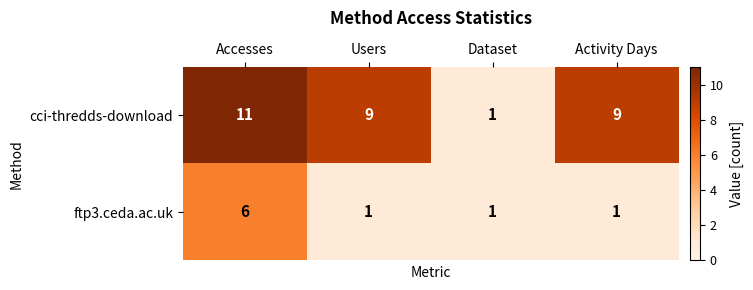

True or false: cci-thredds-download has a value of 9 at Users.

True